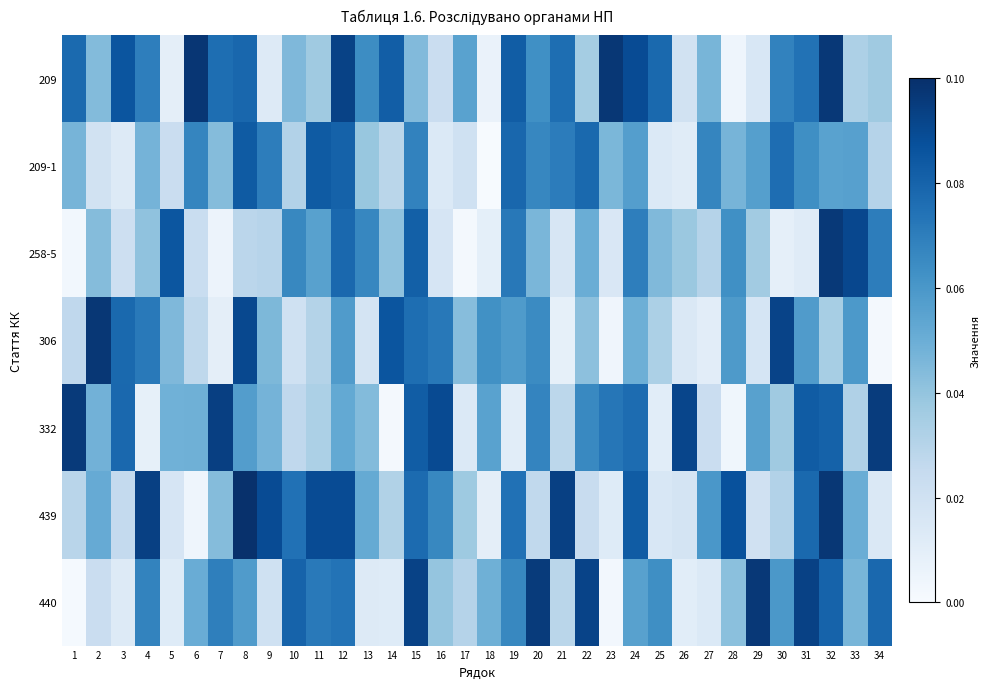

How many data points does each series have?

34